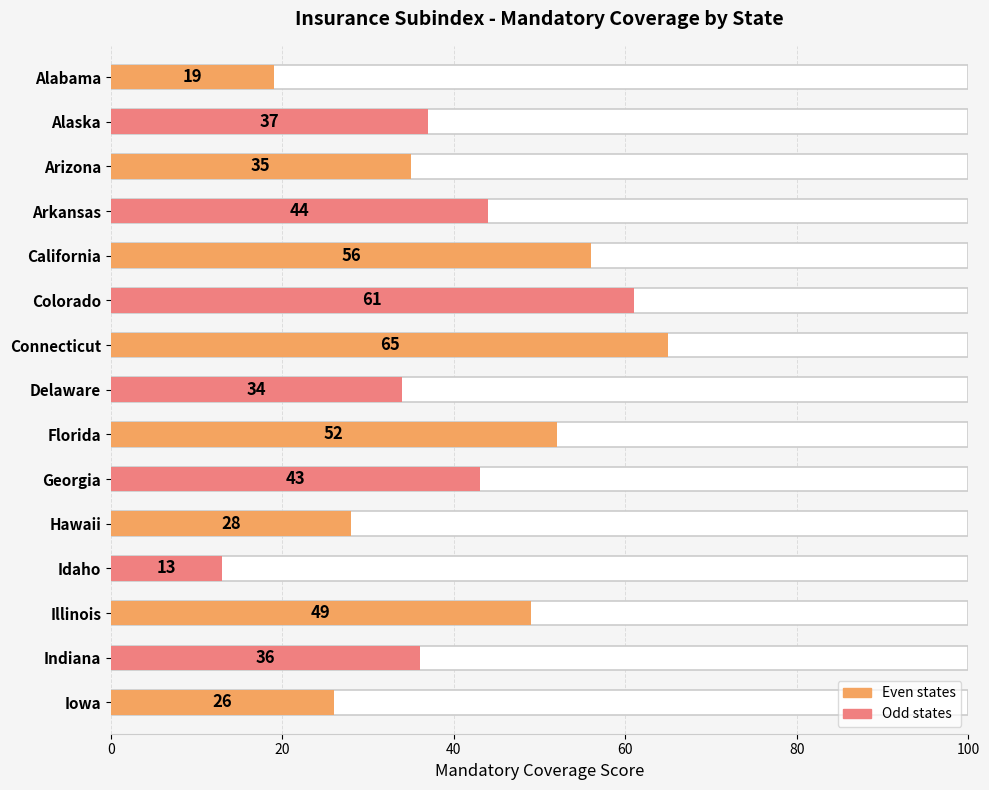

How many data points are less than 37?

7